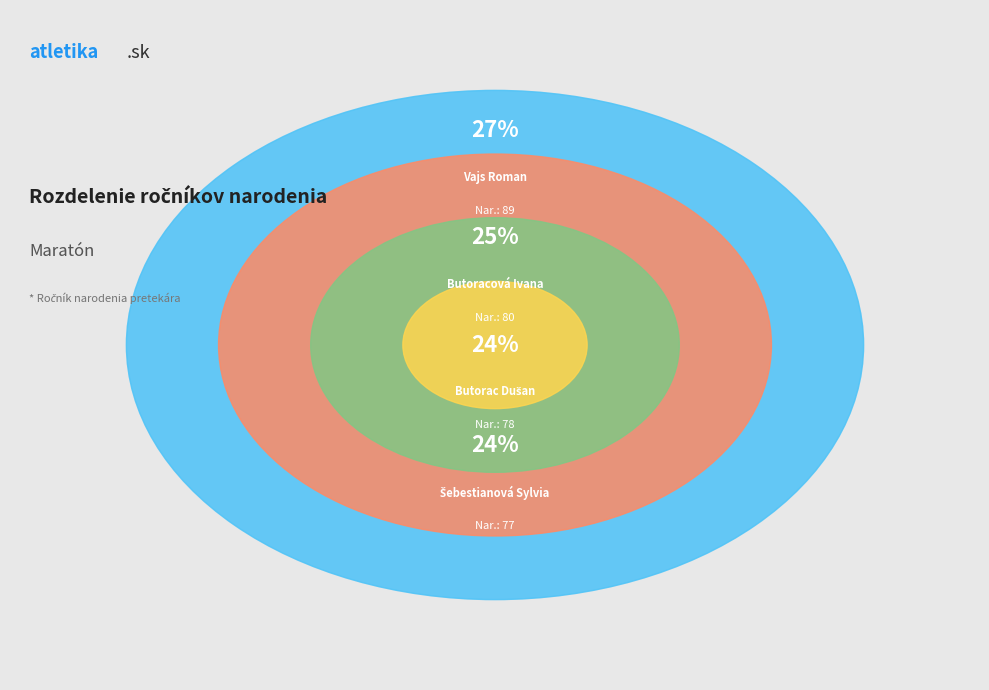

Count the number of slices in the pie.

4